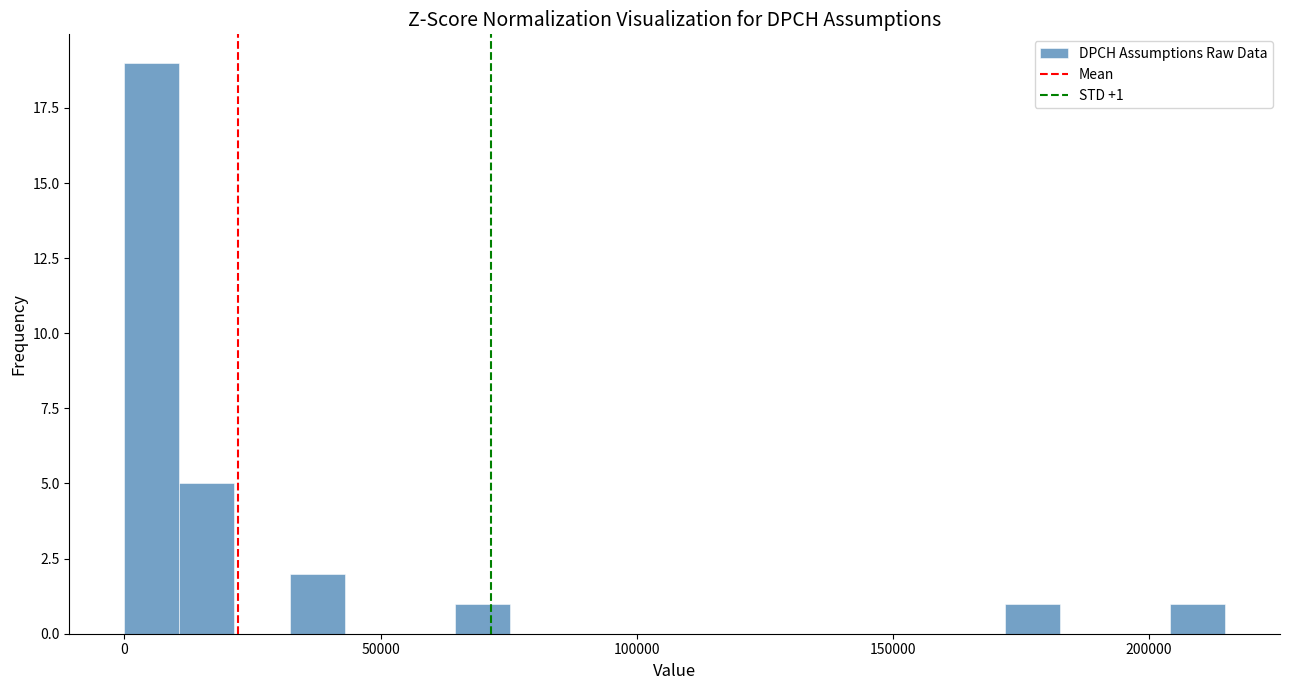

Read against the x-axis, roughly where is the centre of the tallest bar?

5000